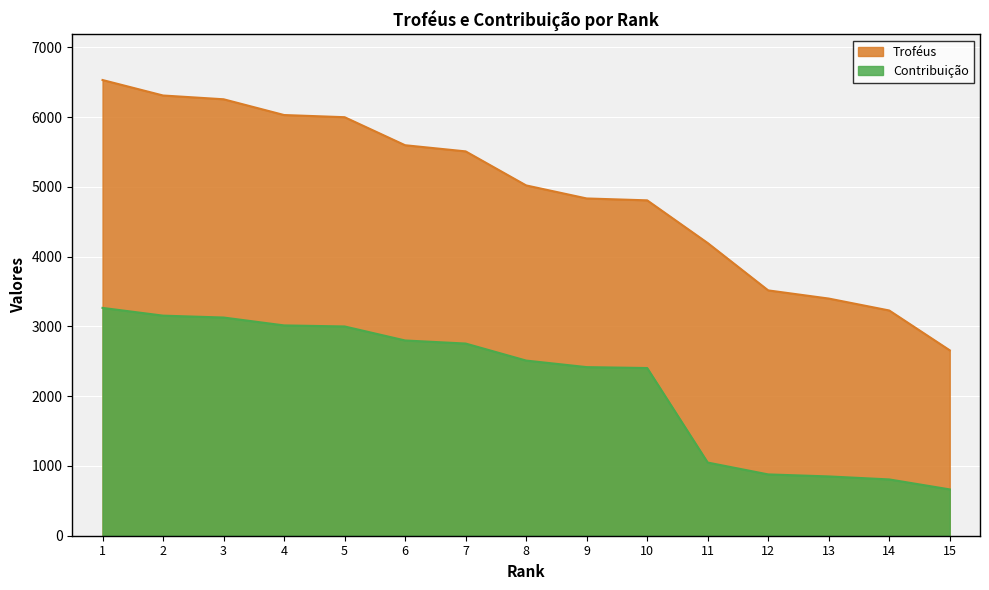

What is the approximate value of Troféus at 11, to the nearest 100?

4200